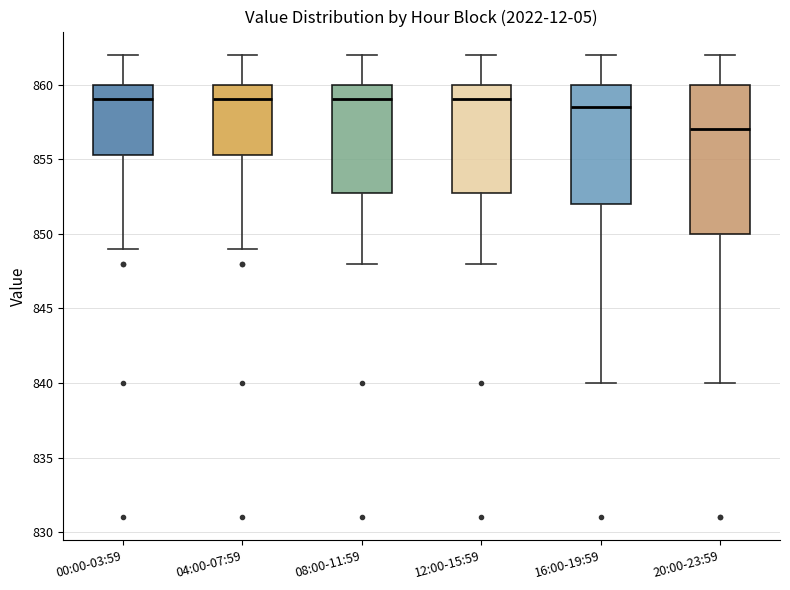

Which box has the lowest median line?

20:00-23:59